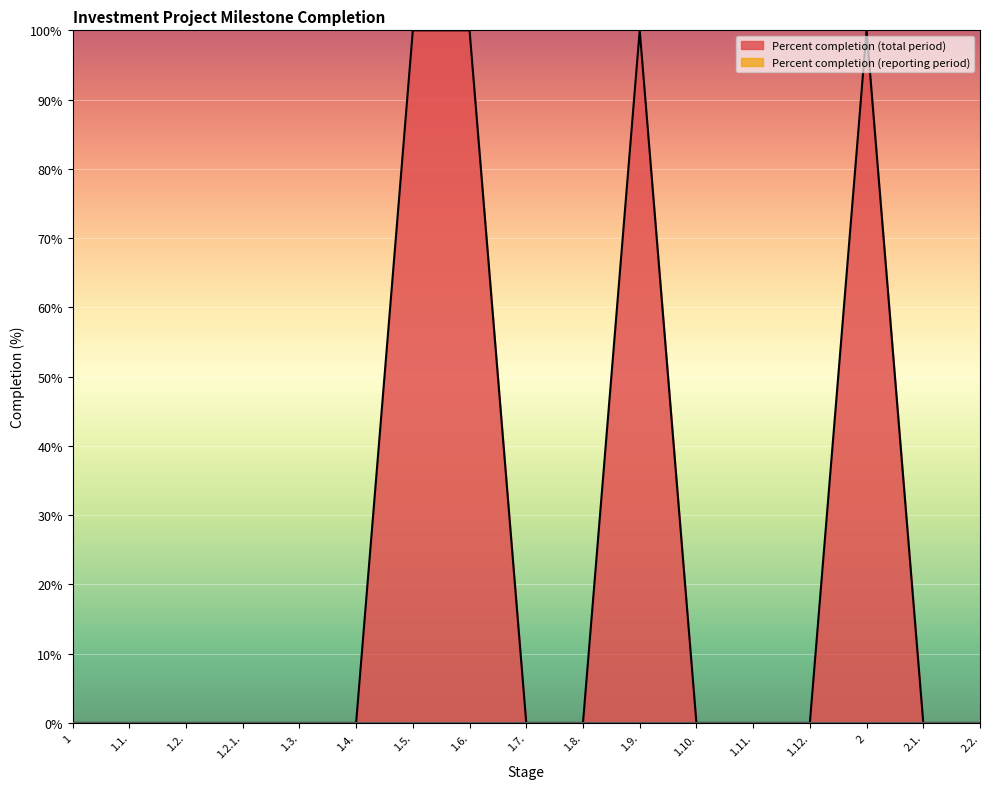

True or false: the data has more than 0 interior local peaks.

True